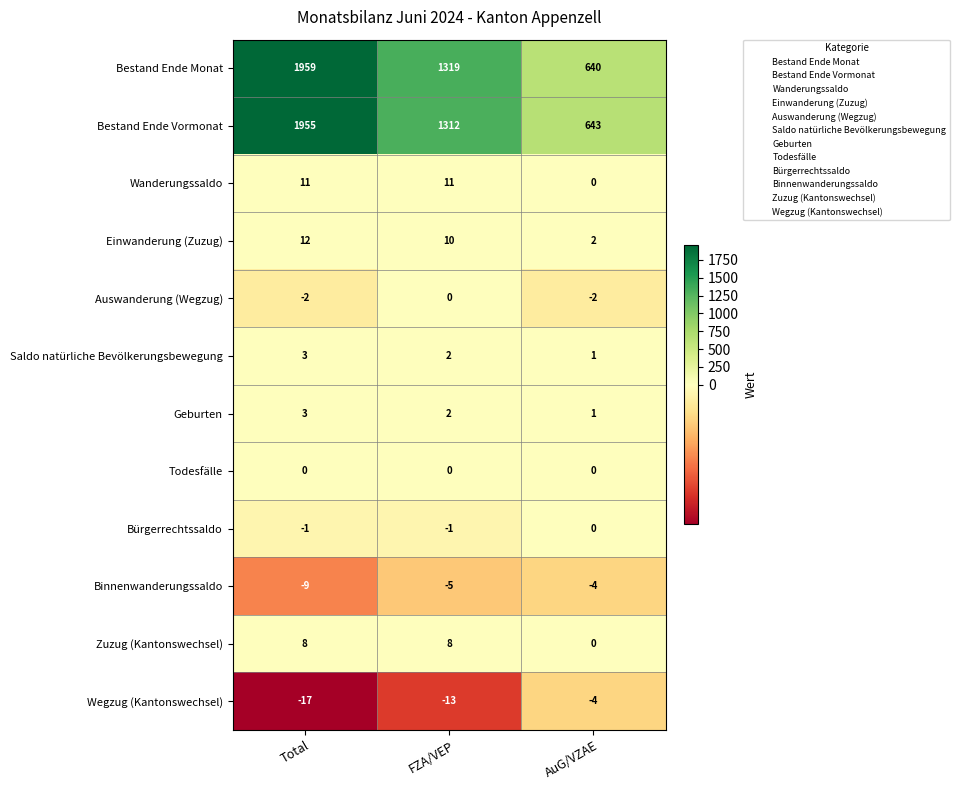

What is the difference between the second highest and minimum values in the Wegzug (Kantonswechsel) series?

4